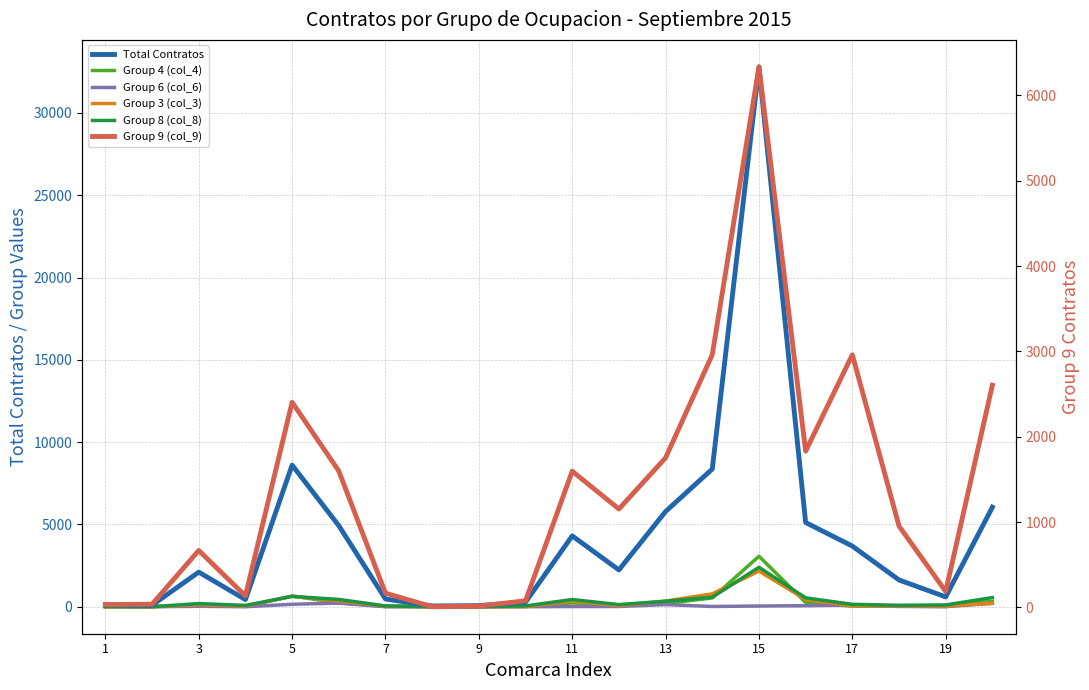

How many data points in Group 8 (col_8) are above 145?

9